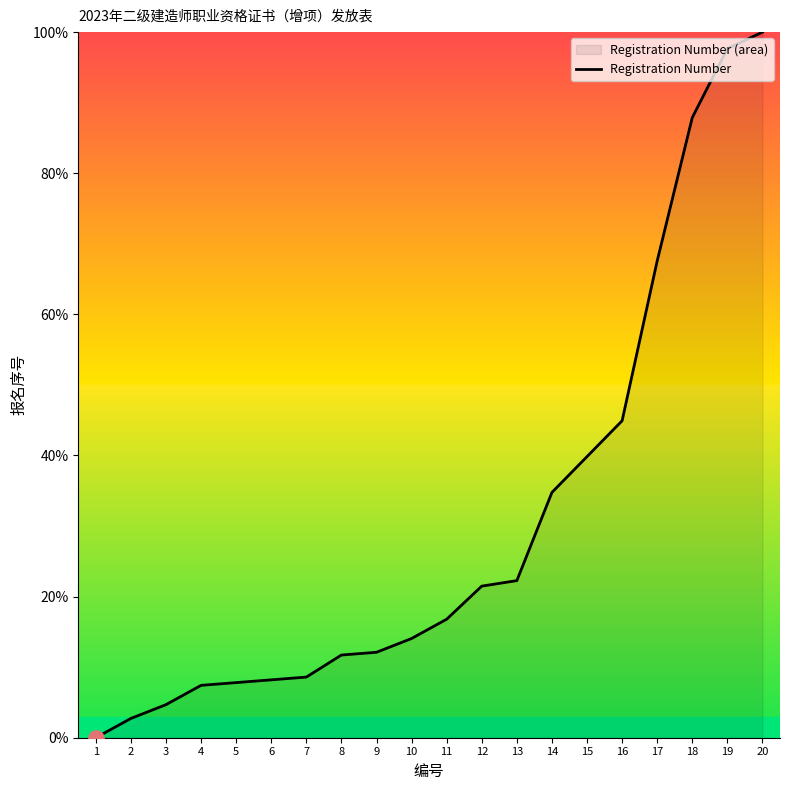

What is the ratio of the value at 20 to the value at 11?

6.0